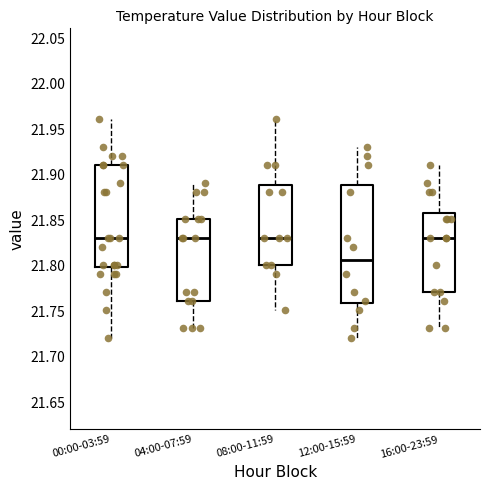

Which box has the lowest median line?

12:00-15:59